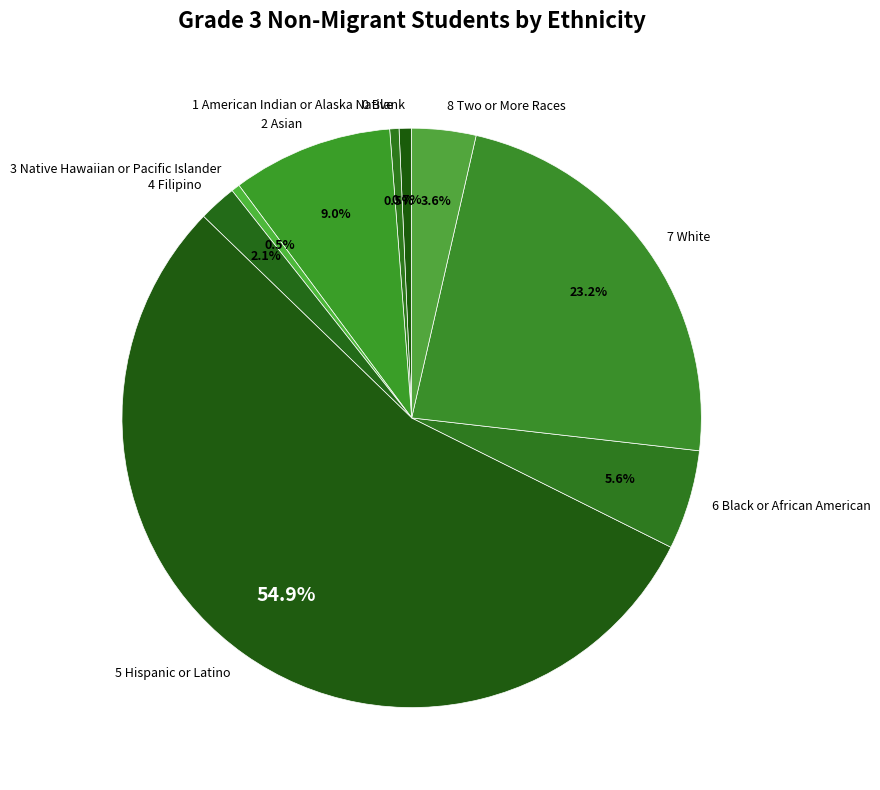

Between 7 White and 2 Asian, which is larger?

7 White